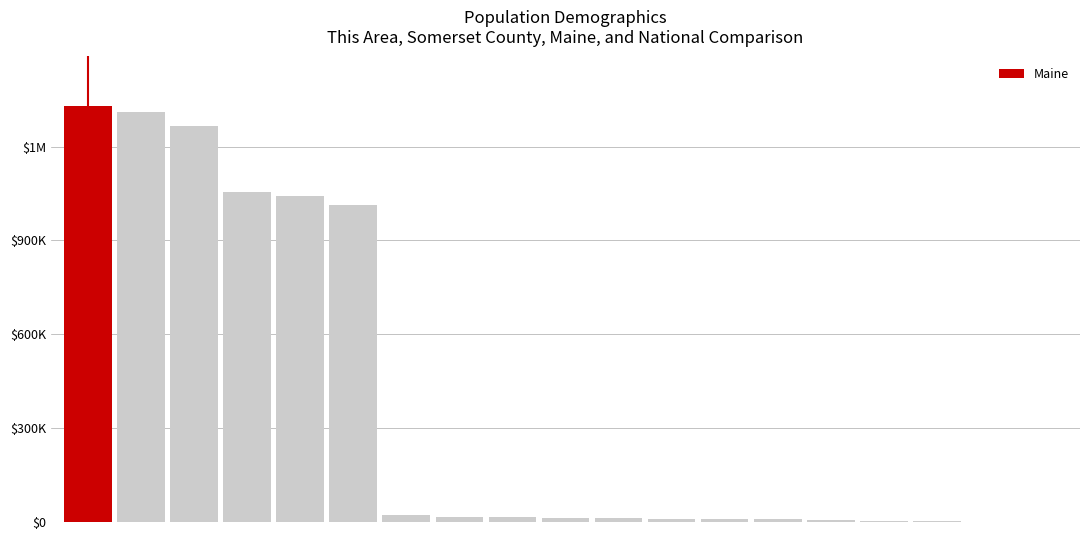

Are the bars horizontal?

No